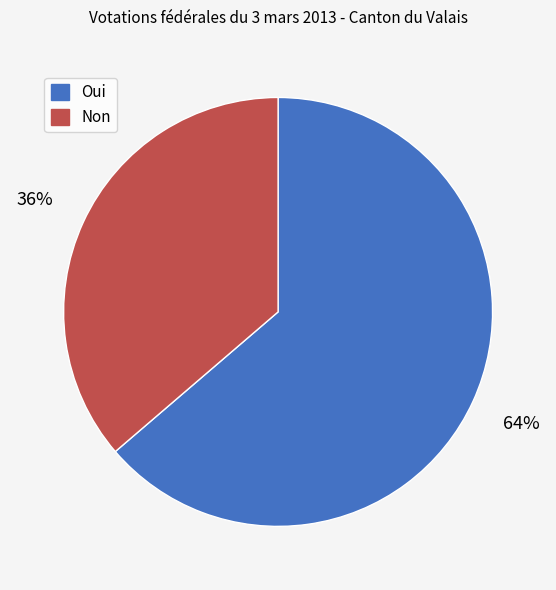

Between Oui and Non, which is larger?

Oui